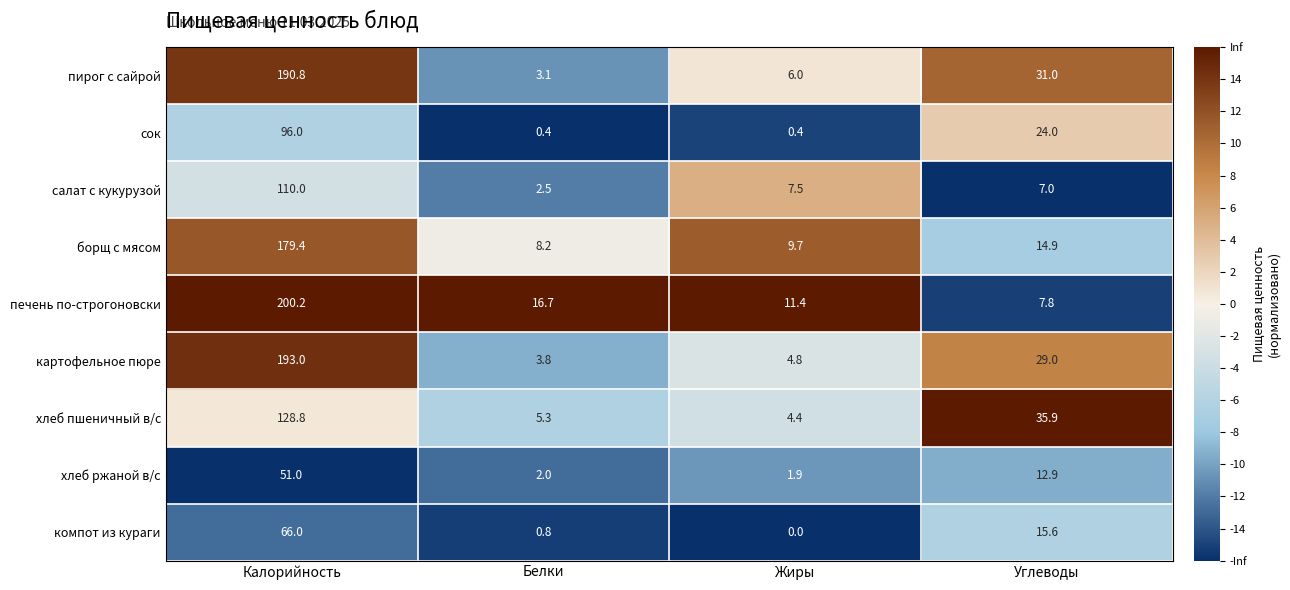

What is the difference between the second highest and minimum values in the салат с кукурузой series?

5.0